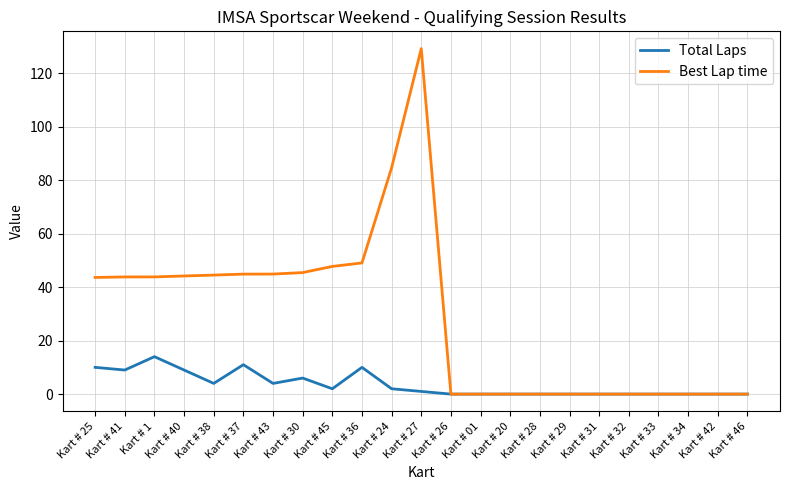

List the series in order of their overall mean, lowest first.

Total Laps, Best Lap time